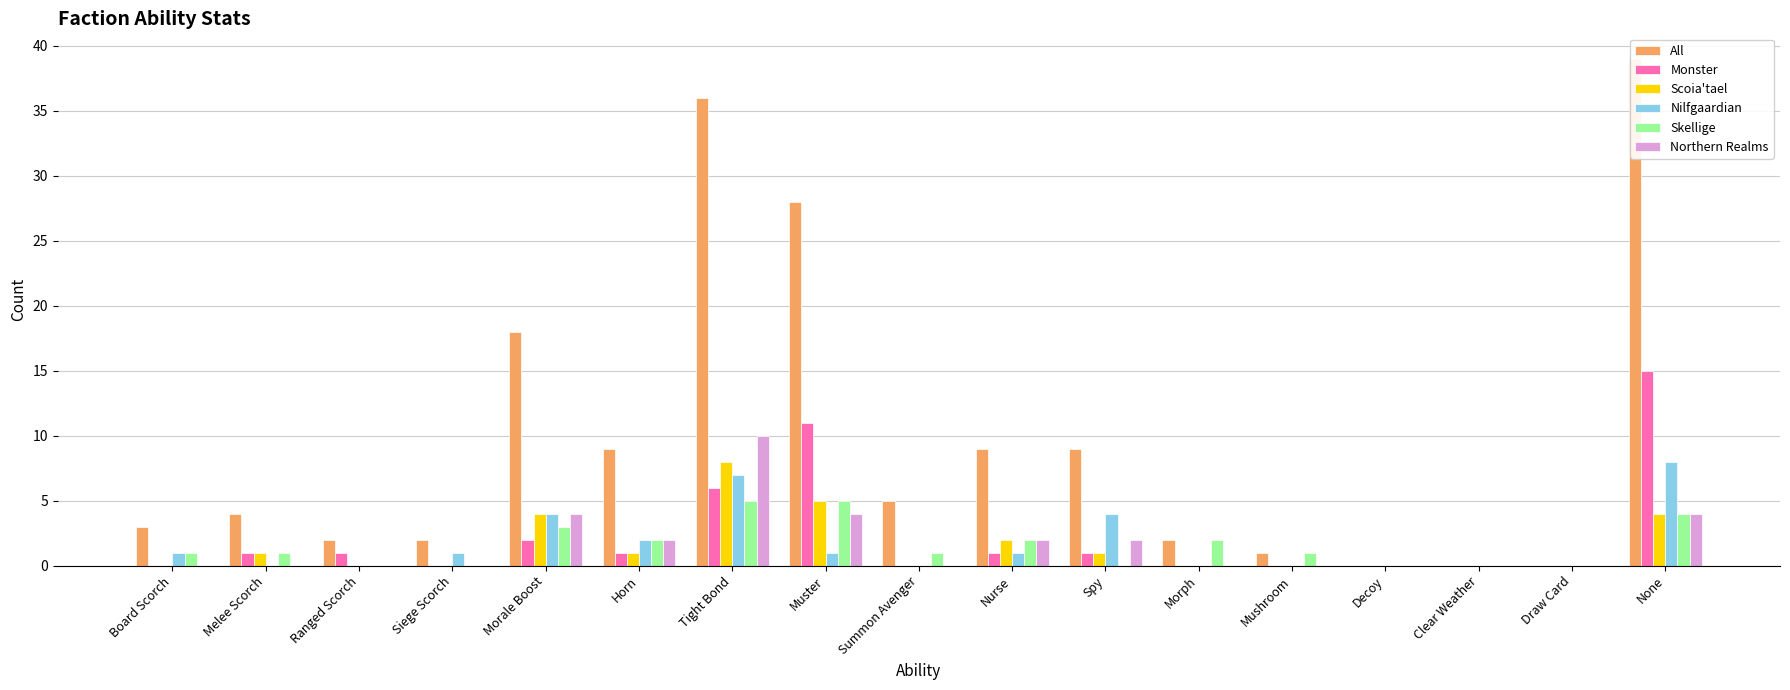

List the series in order of their peak value, lowest first.

Skellige, Scoia'tael, Nilfgaardian, Northern Realms, Monster, All